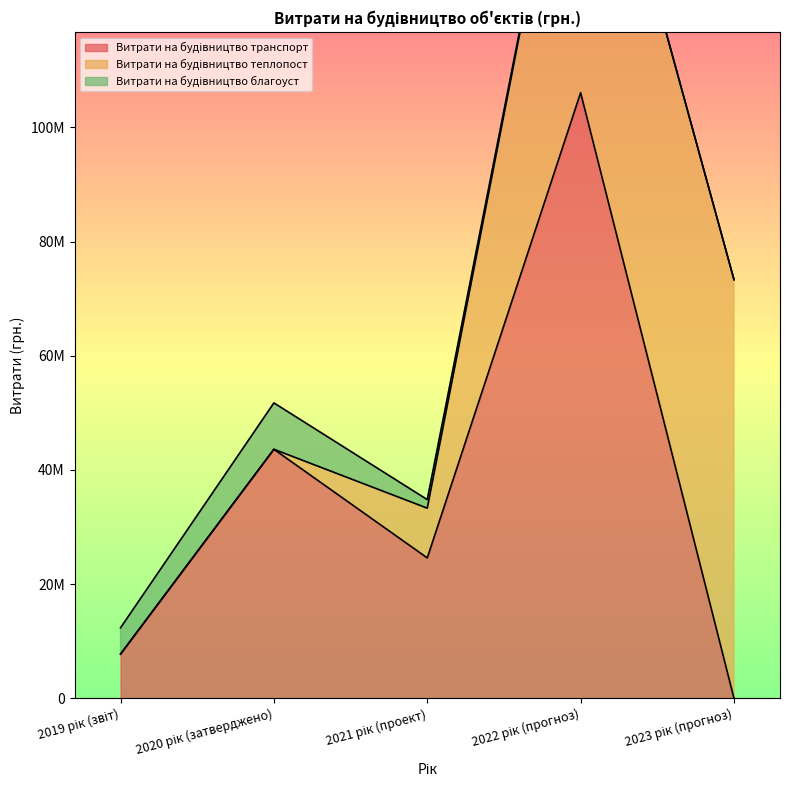

Rank the series at 2021 рік (проект) from highest to lowest value.

Витрати на будівництво транспорт, Витрати на будівництво теплопост, Витрати на будівництво благоуст